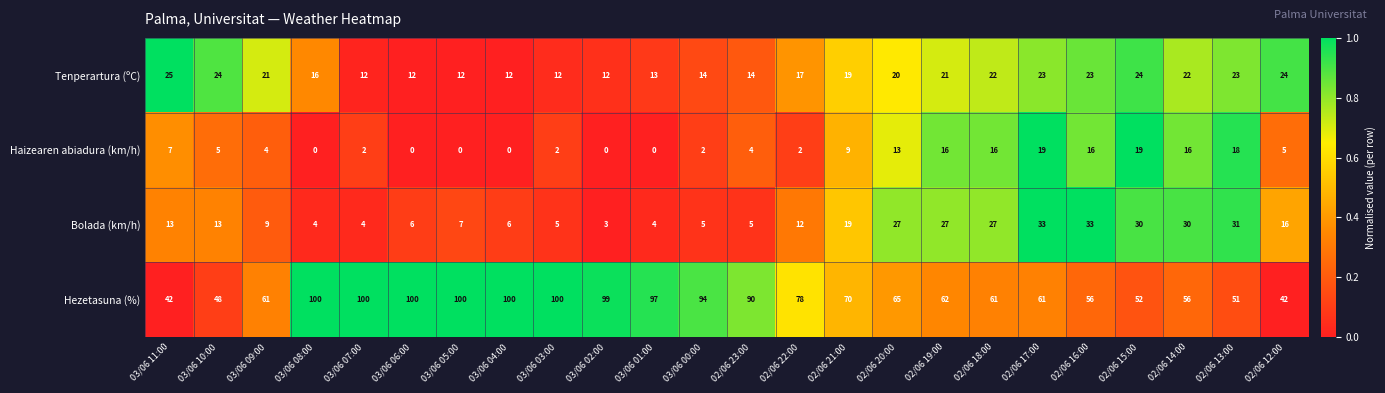

At which label is Haizearen abiadura (km/h) closest to 9?

02/06 21:00